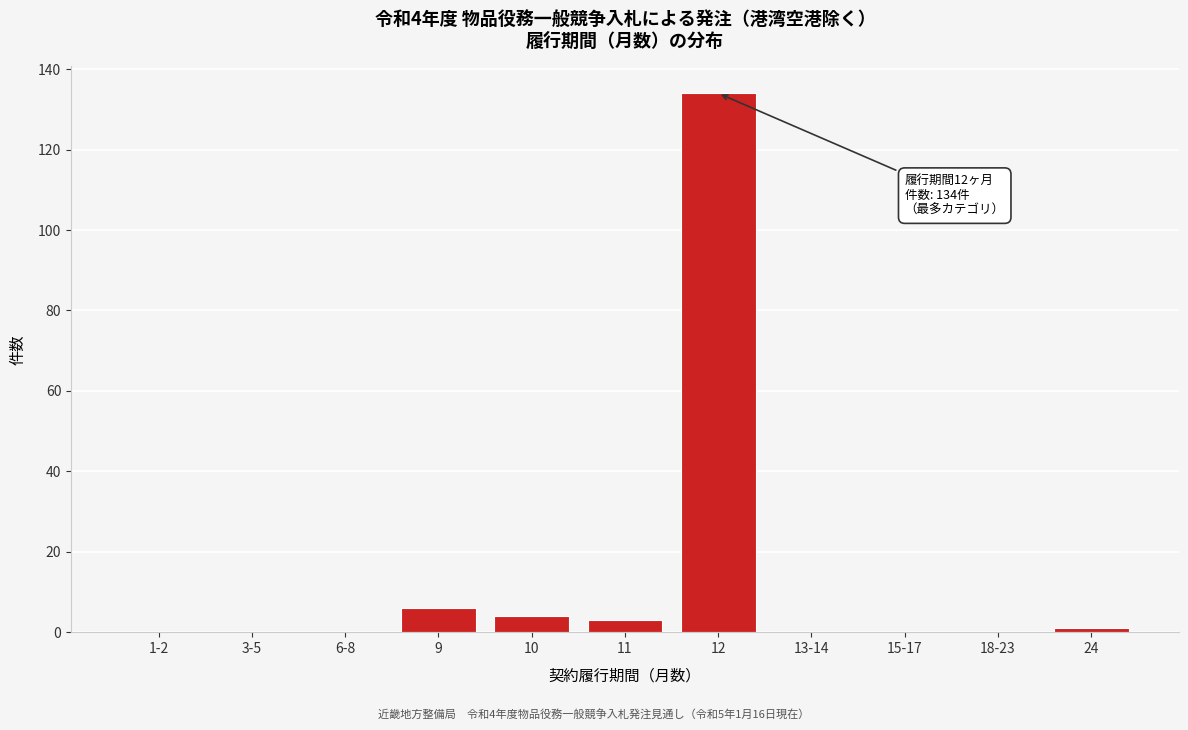

Reading right to left, extract all data points from this chart.

24=1	18-23=0	15-17=0	13-14=0	12=134	11=3	10=4	9=6	6-8=0	3-5=0	1-2=0